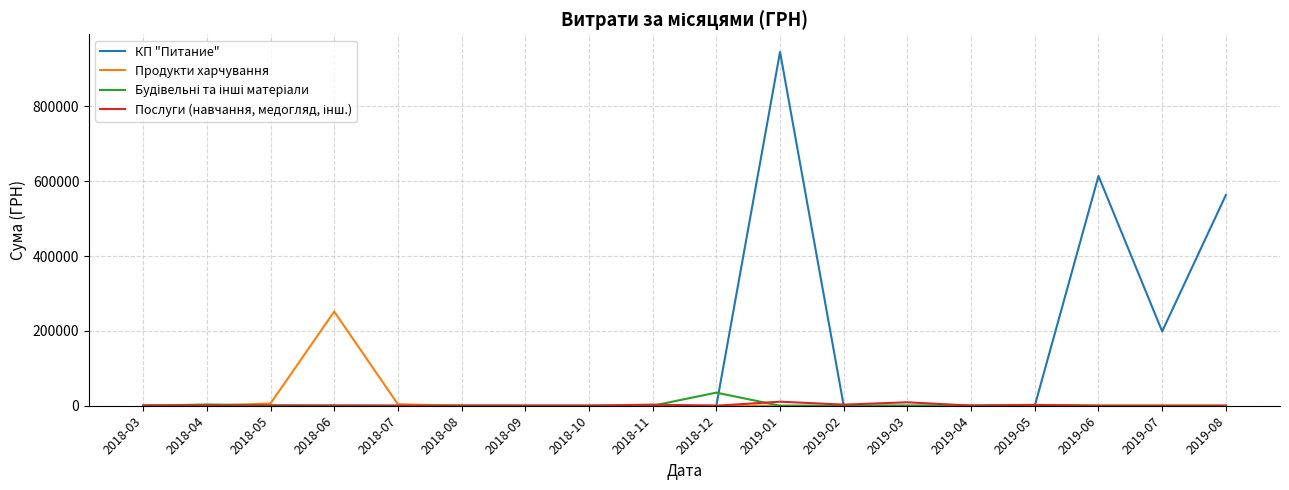

What is the difference between the second highest and second lowest values in the Продукти харчування series?

5960.0